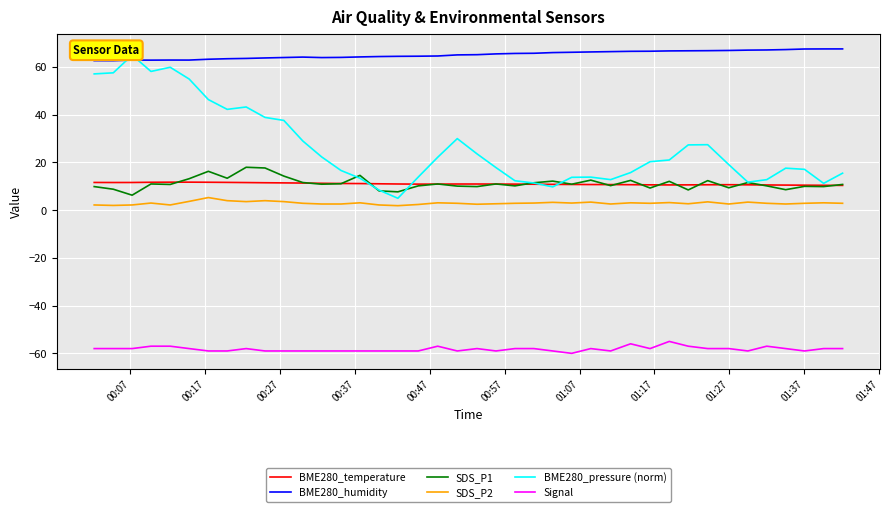

Which series has the widest spread of values?

BME280_pressure (norm)